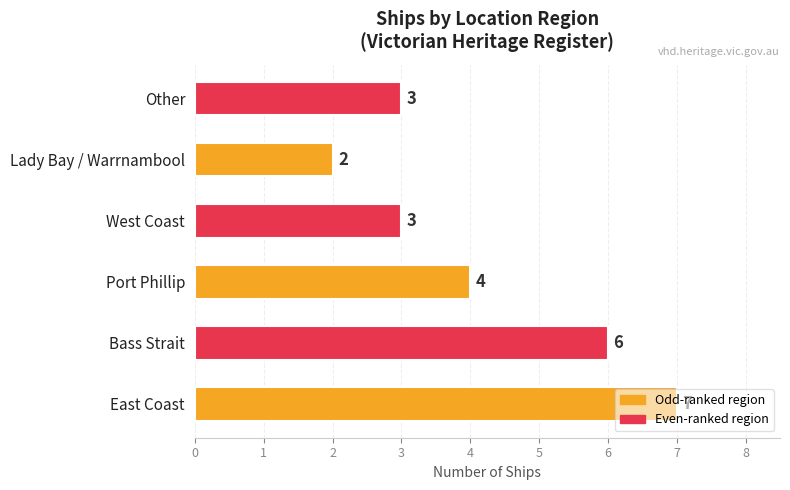

Read the value at Bass Strait.

6